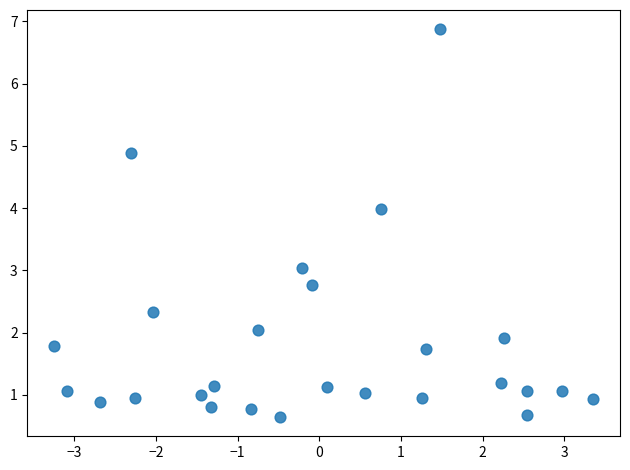

What is the range of X values (max minus min)?

6.6